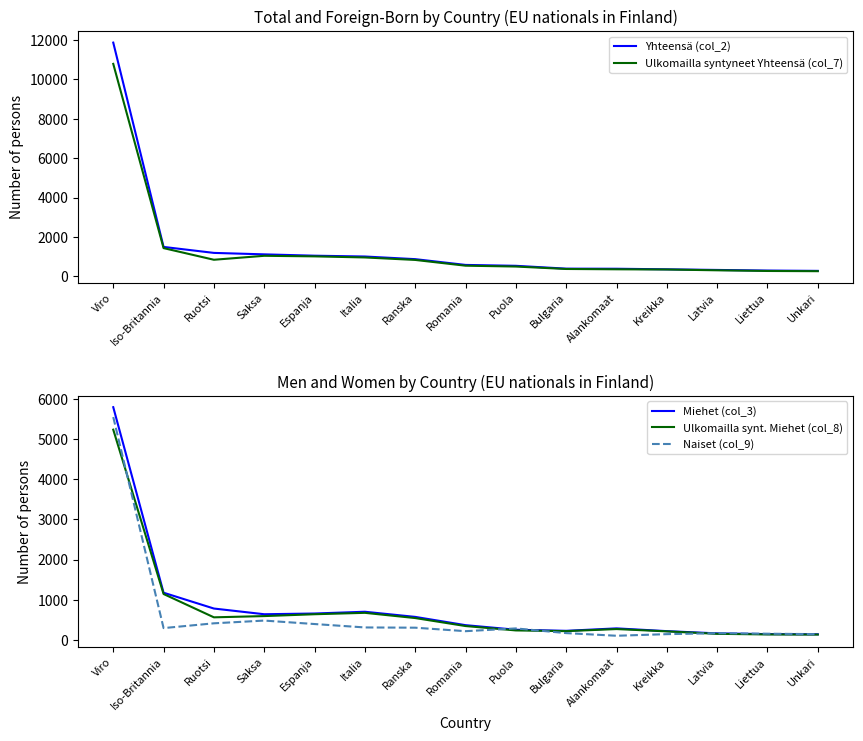

Where is the first local minimum for Ulkomailla synt. Miehet (col_8)?

Ruotsi